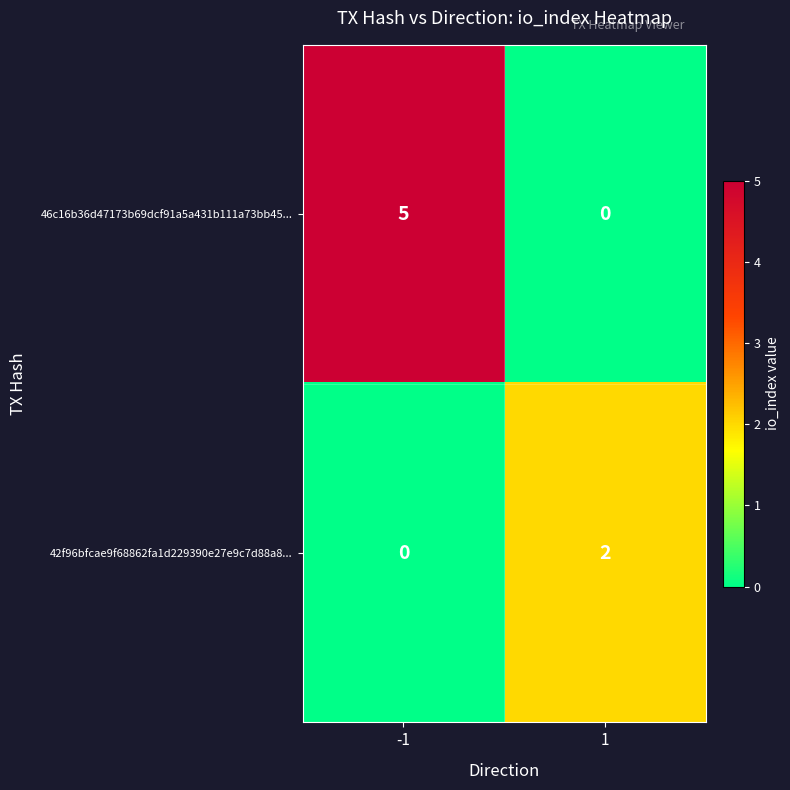

What is the difference between the maximum and minimum values in the 46c16b36d47173b69dcf91a5a431b111a73bb45... series?

5